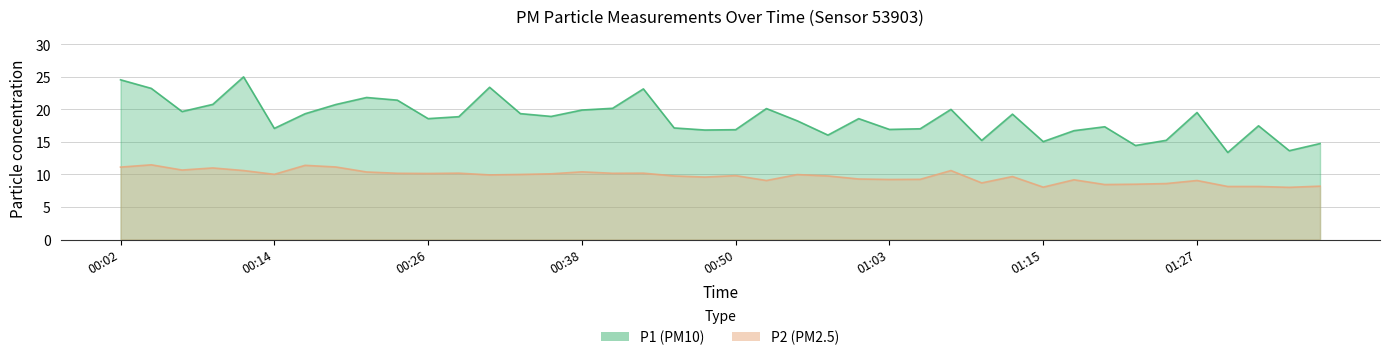

How many data points does each series have?

40